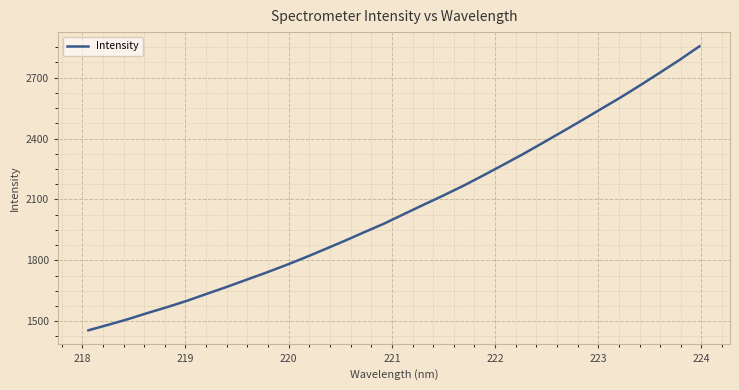

Is this an area chart (filled region under the line)?

No